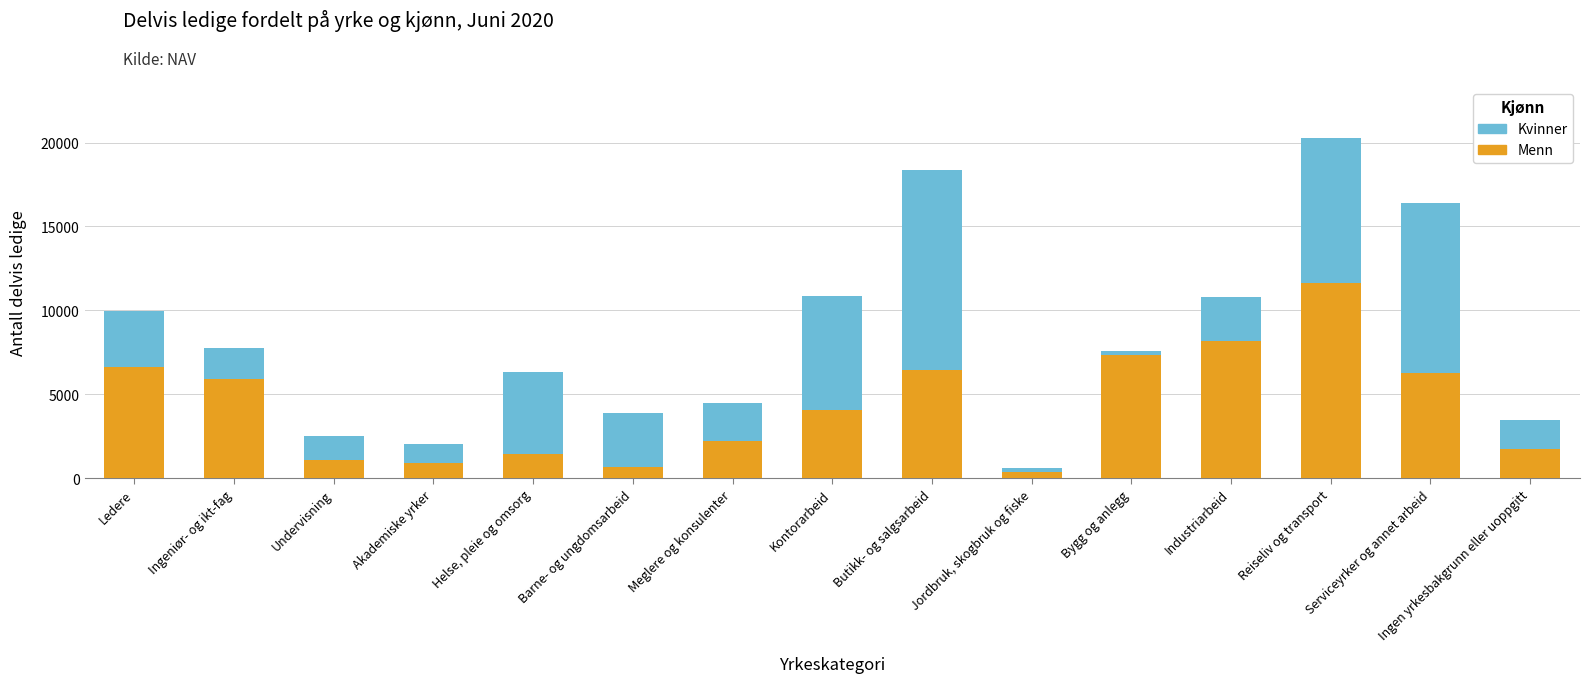

The Menn series shows 268 at Undervisning. True or false?

False